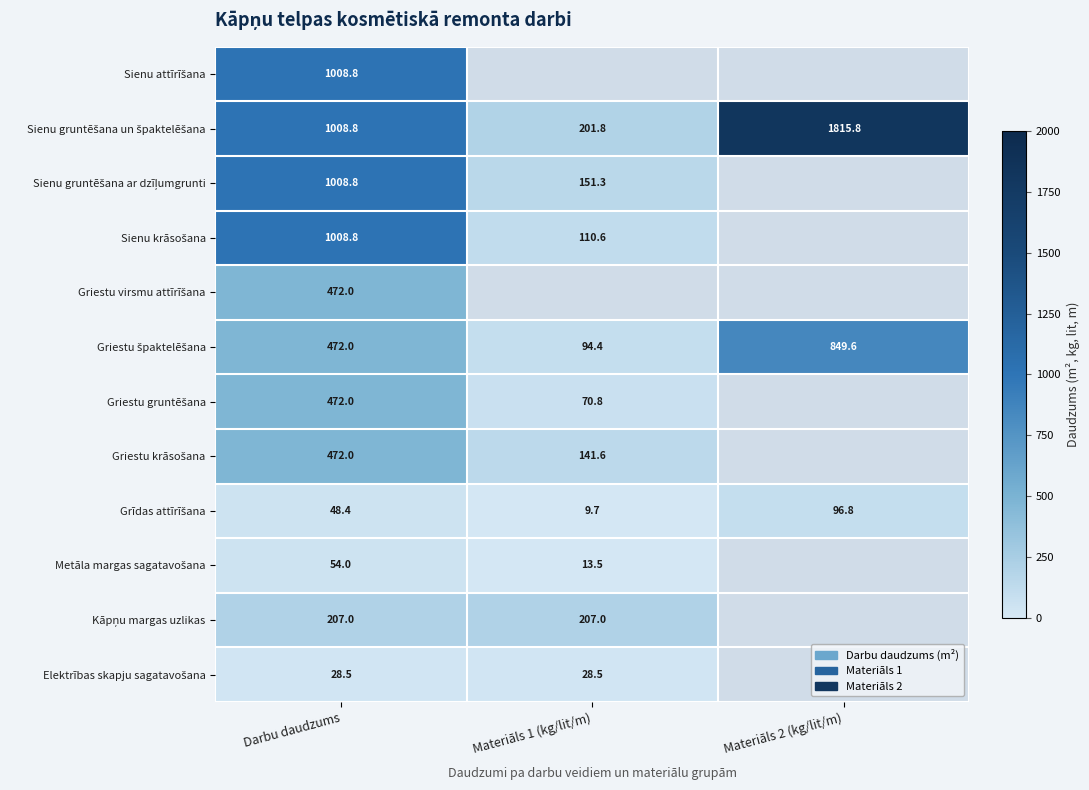

Count the number of data series in this chart.

12